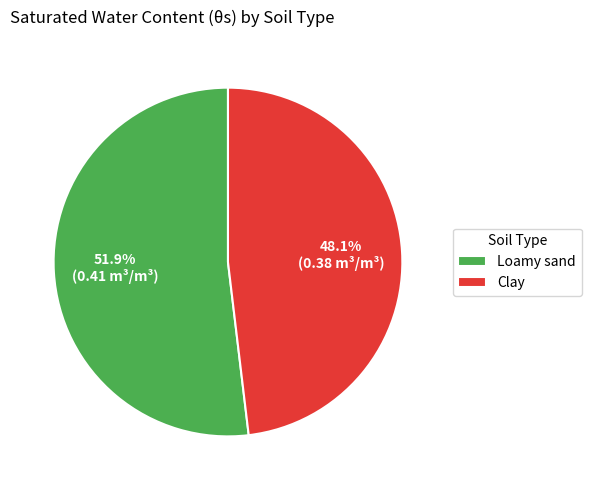

How much of the chart is everything except Loamy sand?

48.1%